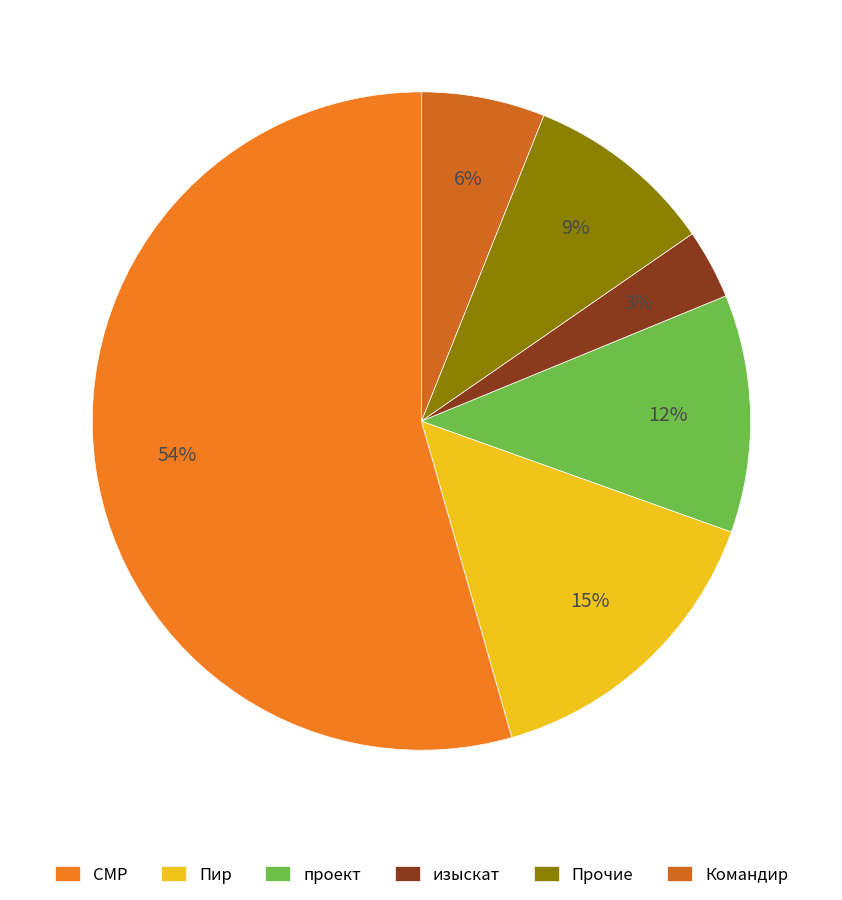

To the nearest percent, what is the average slice percentage?

17%